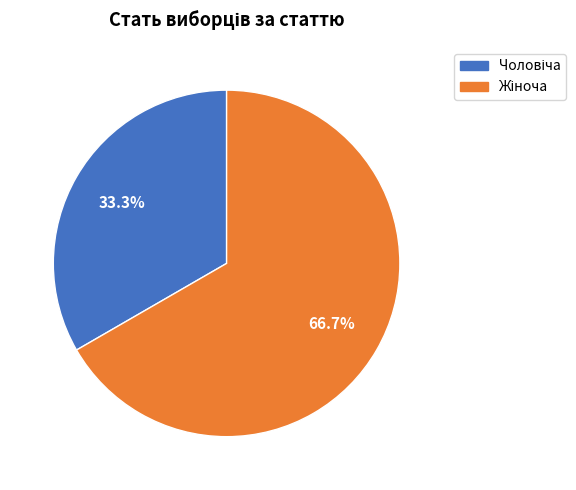

Is there a majority slice in this chart?

Yes